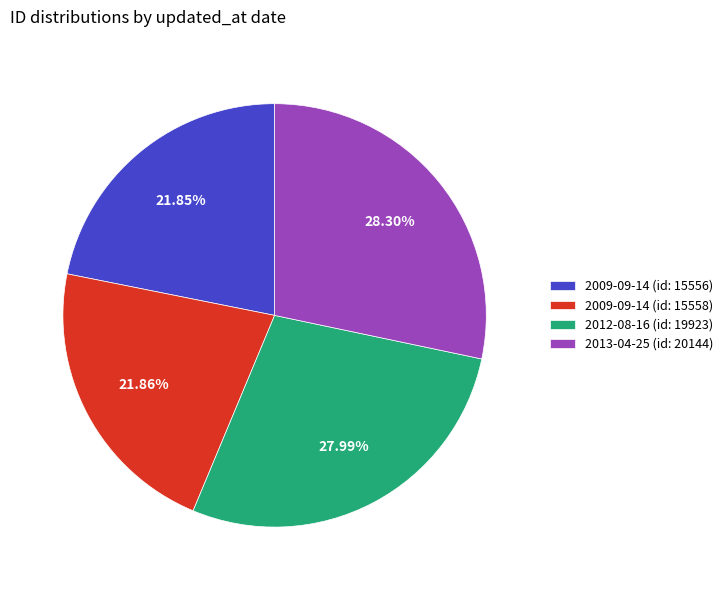

Is there any slice that represents more than half of the pie?

No